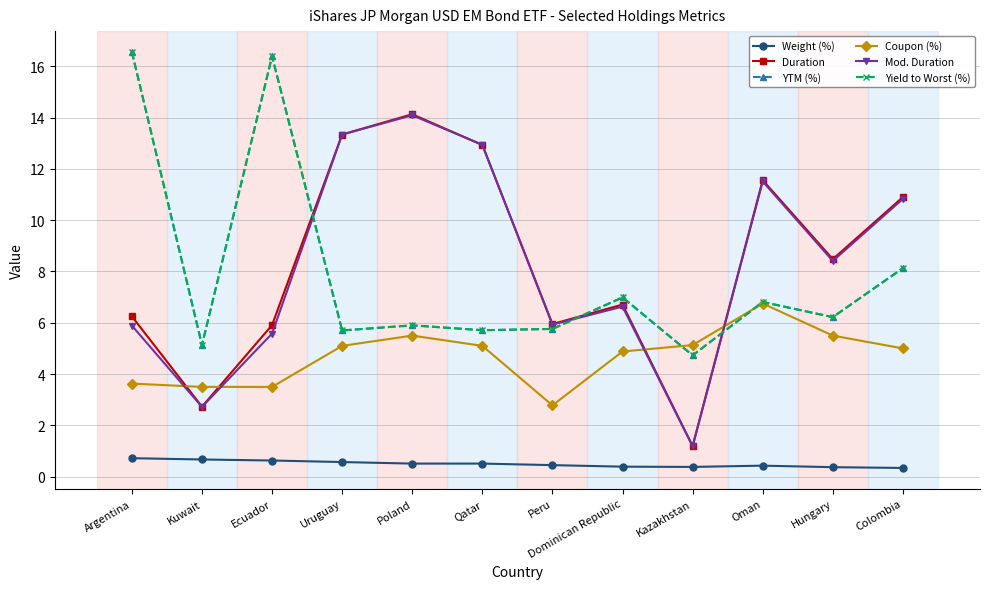

How many interior local peaks does the Coupon (%) series have?

2